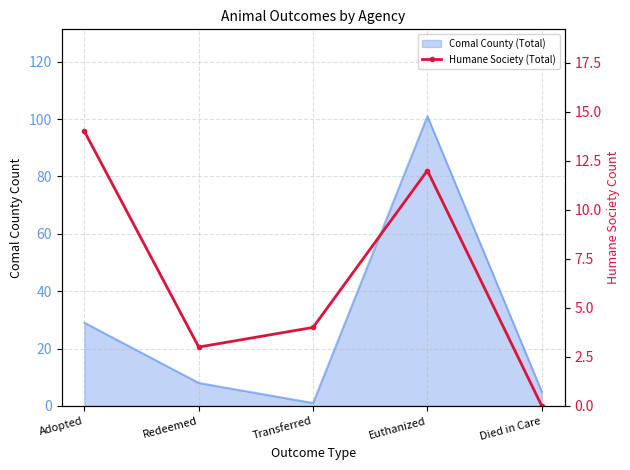

What is the value of the 4th point from the left?

12